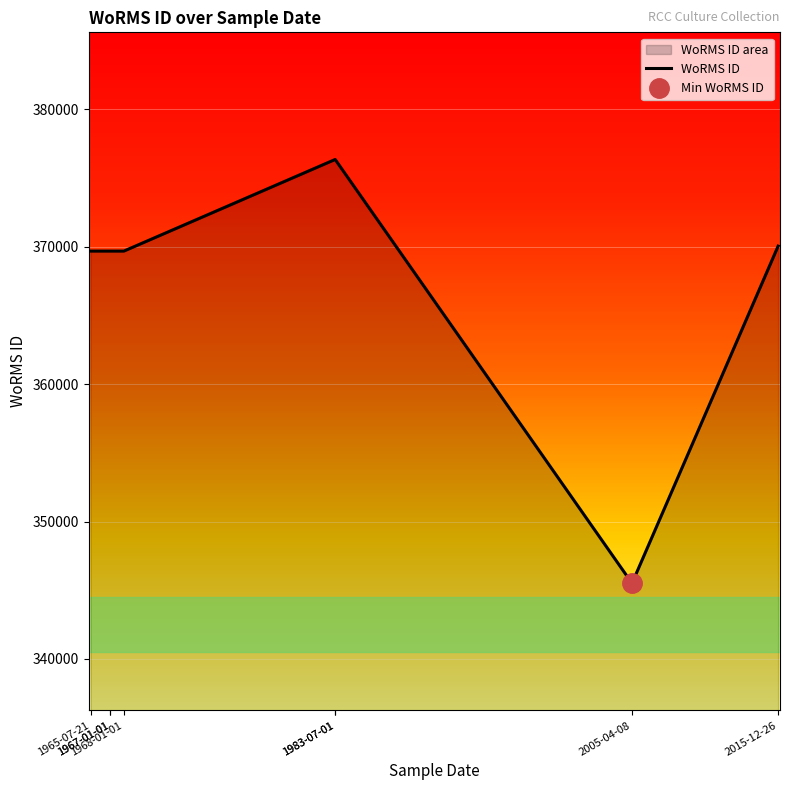

How many data points does each series have?

8